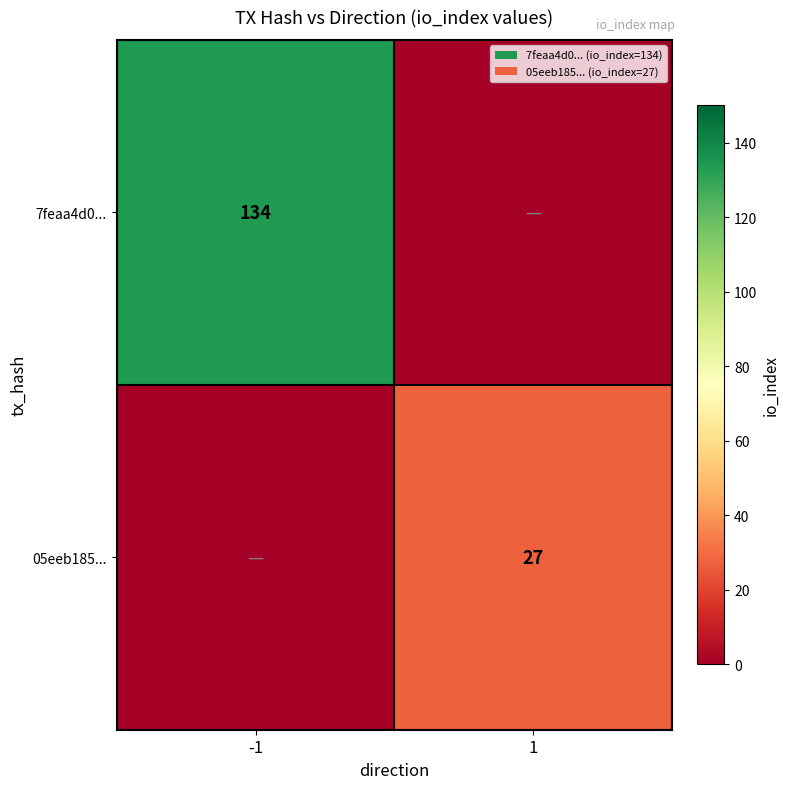

The value of 7feaa4d0... at -1 is 134. True or false?

True